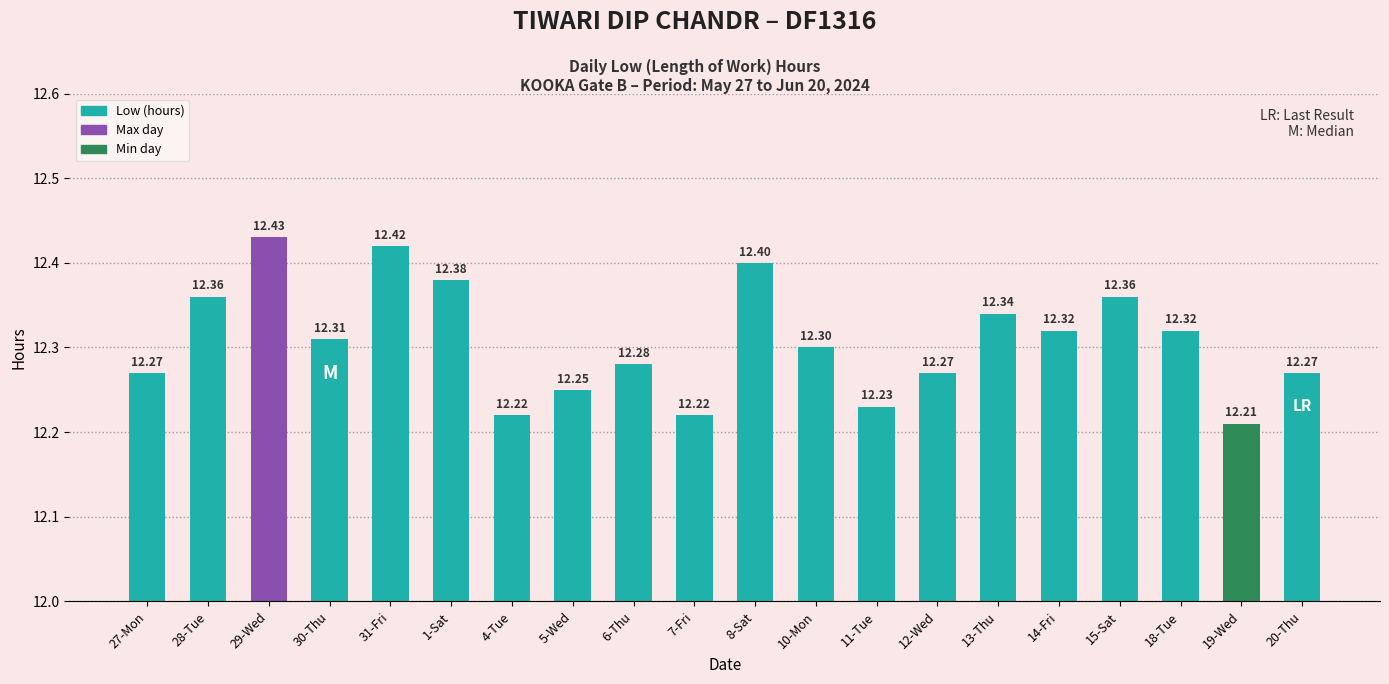

Between 28-Tue and 10-Mon, which is larger?

28-Tue